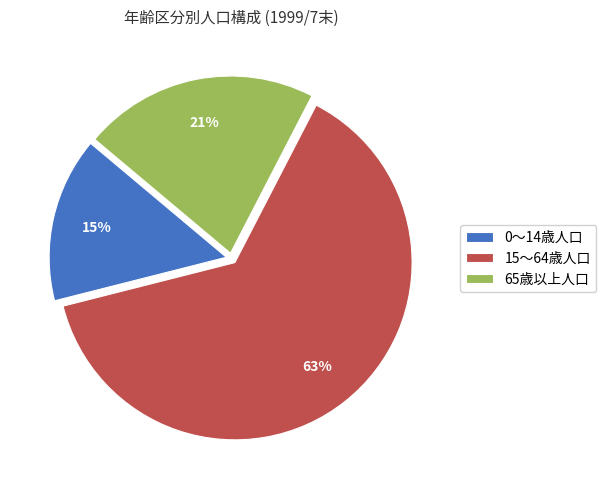

Is the sum of 65歳以上人口 and 15～64歳人口 greater than half?

Yes